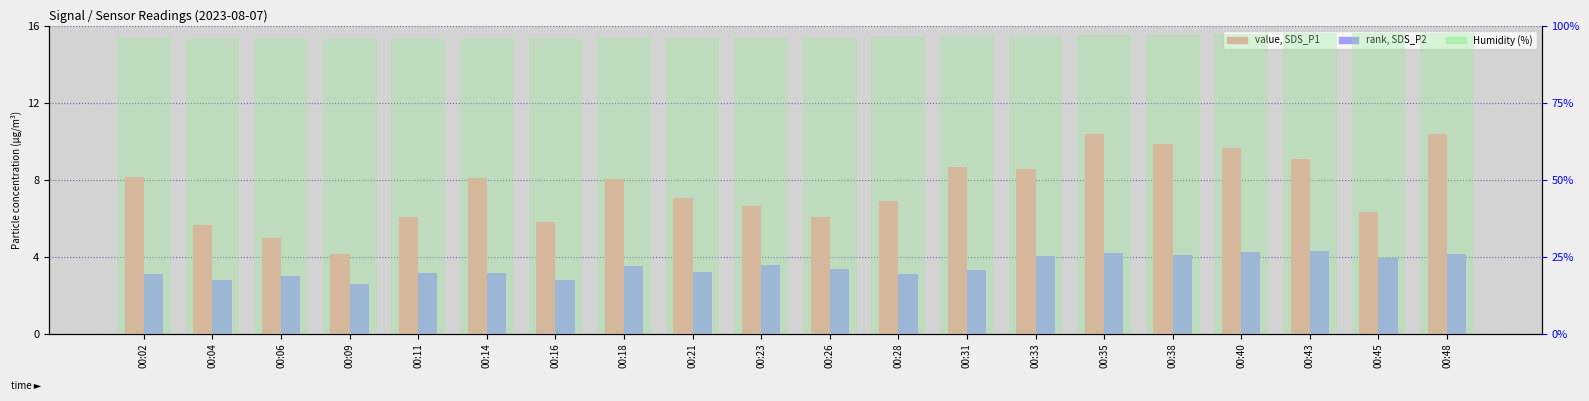

Is the value of Humidity (%) at 00:38 greater than the value of SDS_P2 at 00:14?

Yes